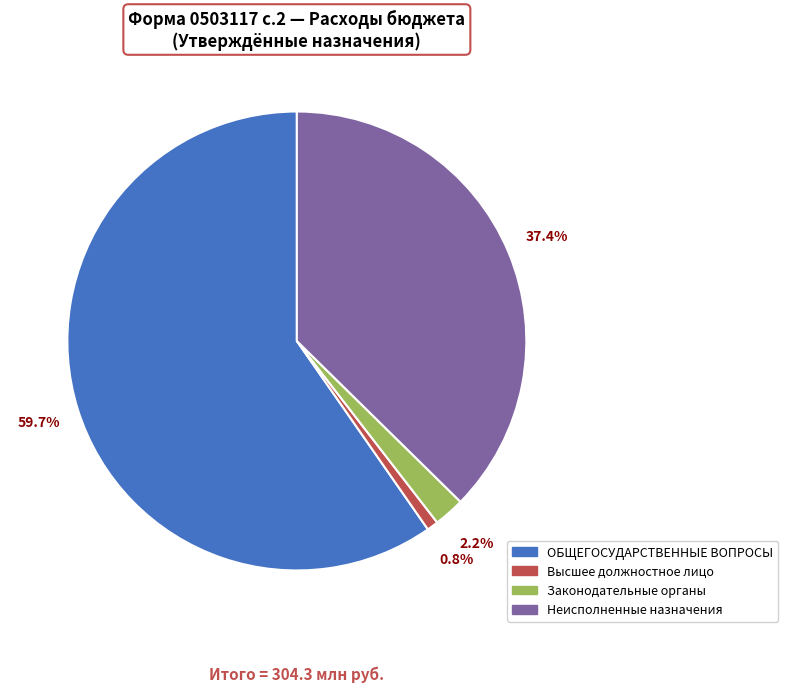

To the nearest percent, what portion does ОБЩЕГОСУДАРСТВЕННЫЕ ВОПРОСЫ represent?

60%